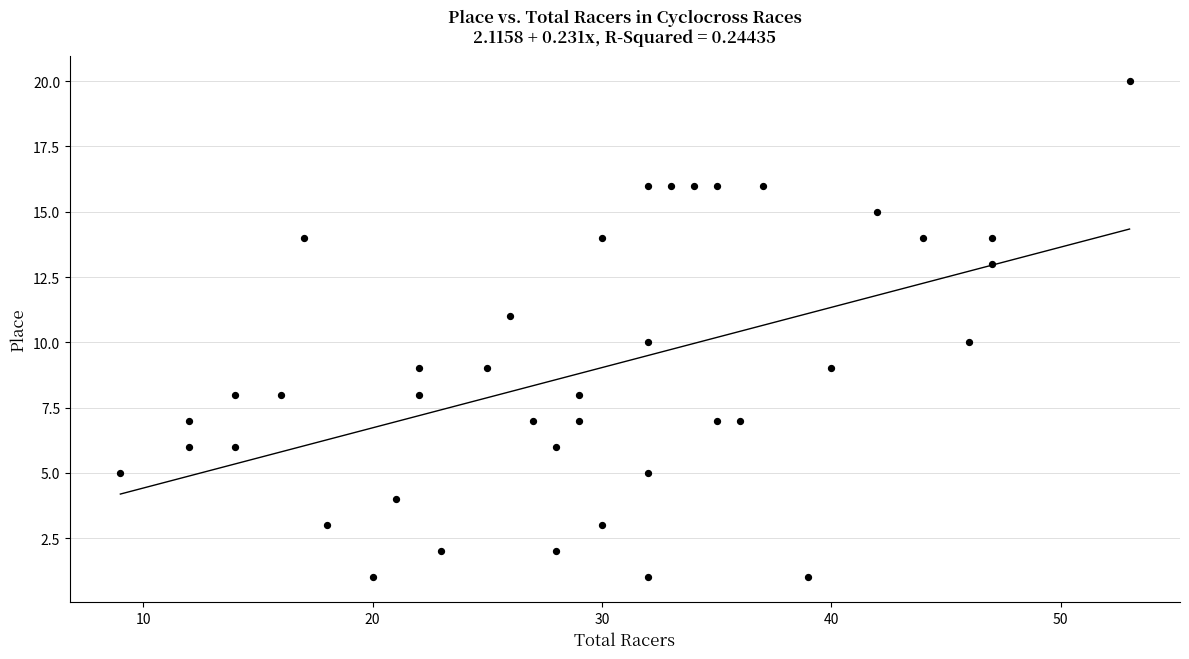

What is the range of X values (max minus min)?

44